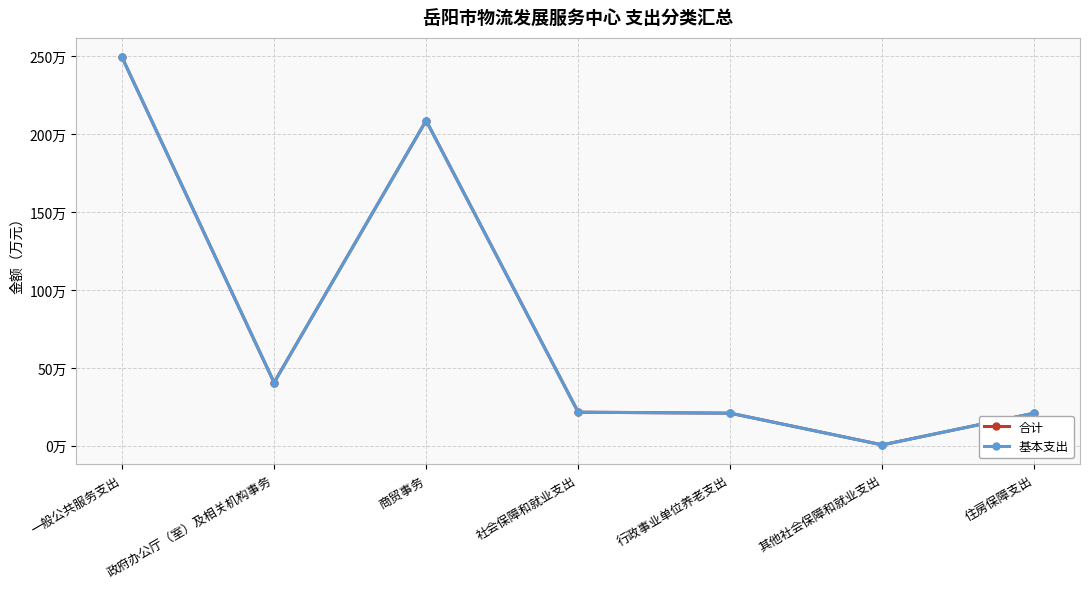

In 合计, how many points are lower than both neighbors (excluding endpoints)?

2